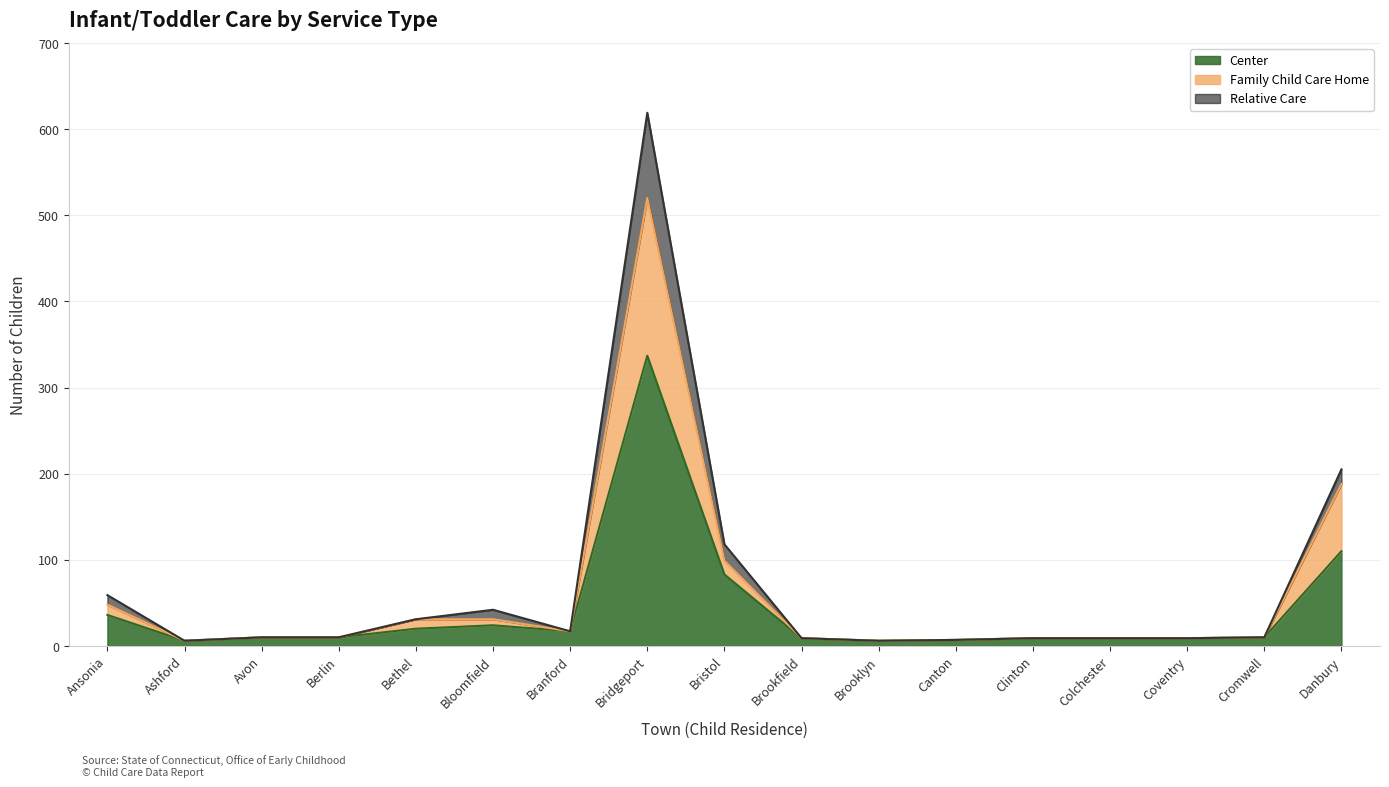

What value does the Center series have at Canton?

7